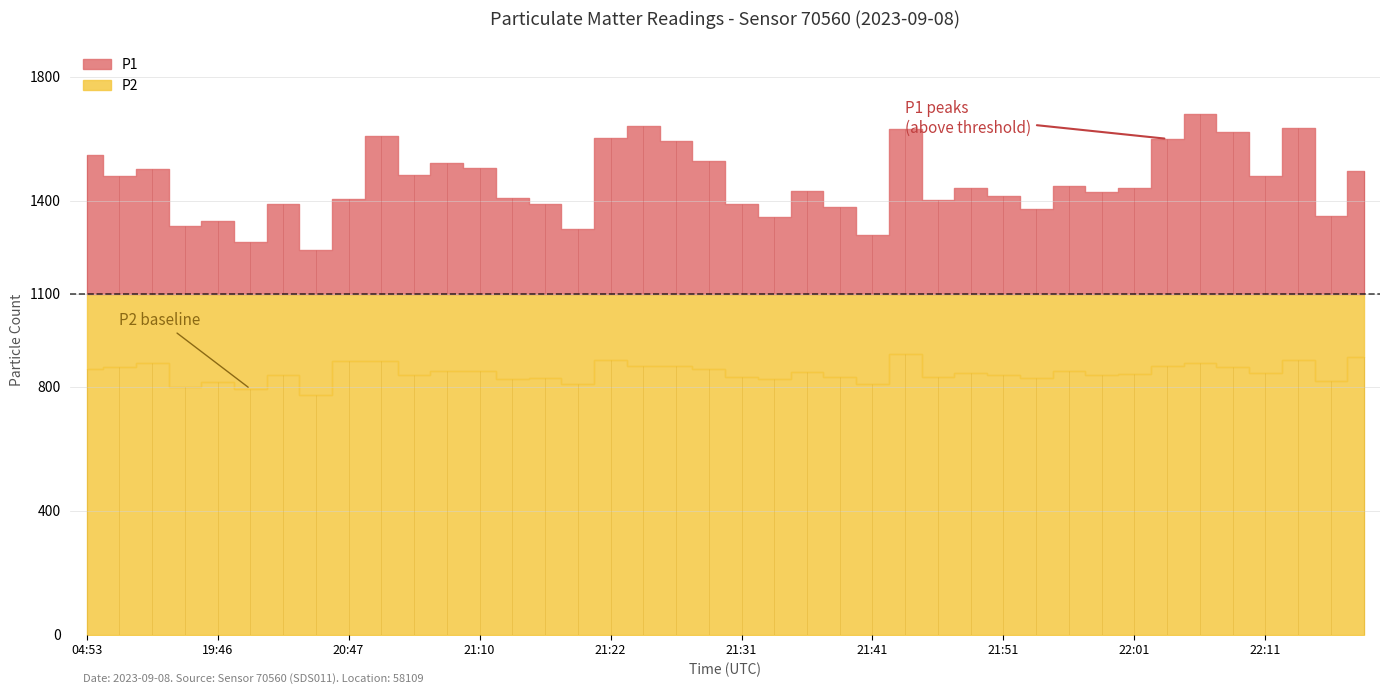

True or false: P1 and P2 intersect in this chart.

False